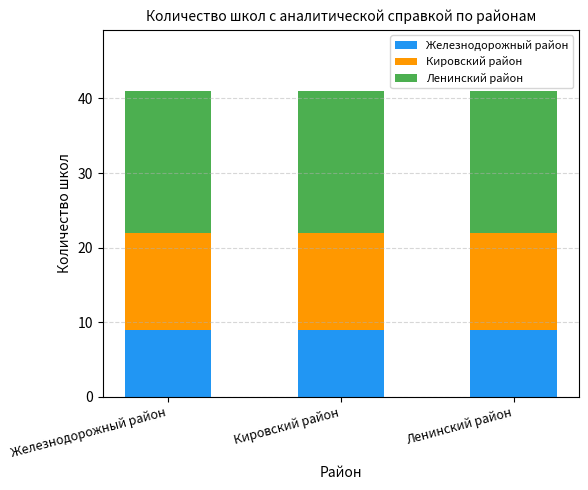

How many data points does each series have?

3